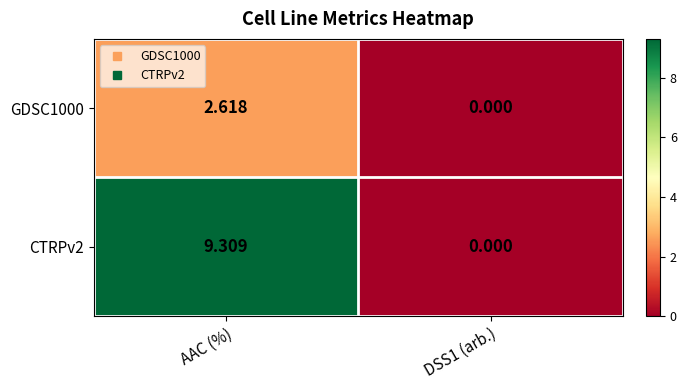

At which category is the sum across all series the highest?

AAC (%)